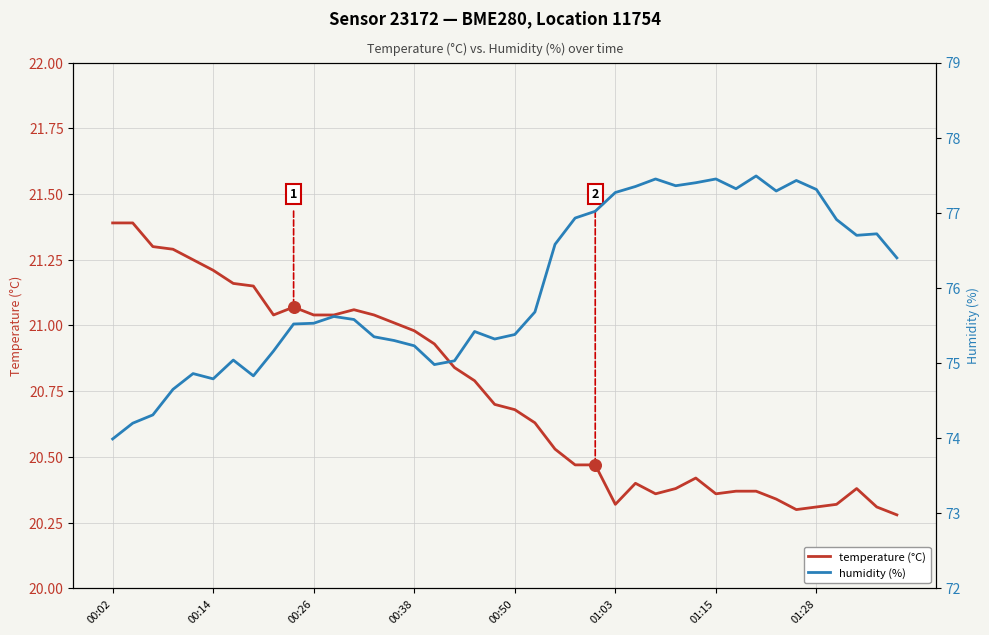

What are all the series names shown in the legend?

temperature (°C), humidity (%)